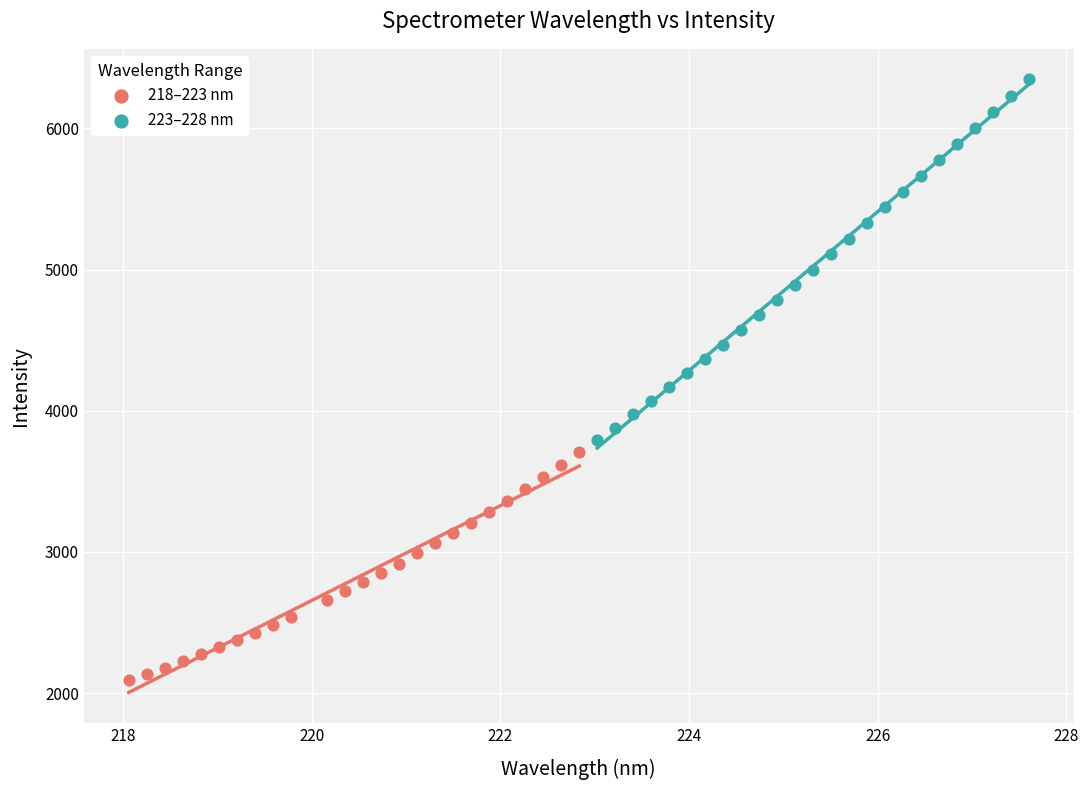

Which series reaches the maximum Y coordinate?

223–228 nm